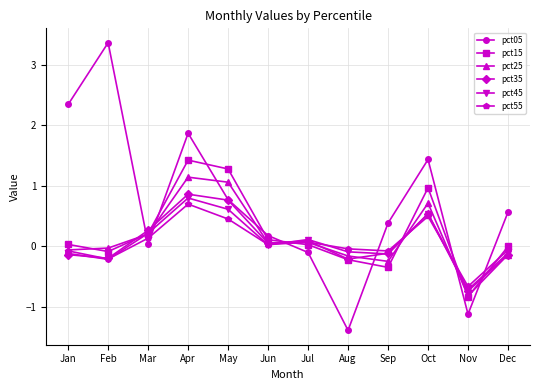

How many data points in pct45 are above 0?

6